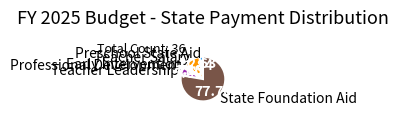

Is the sum of Early Intervention and Teacher Salary greater than half?

No